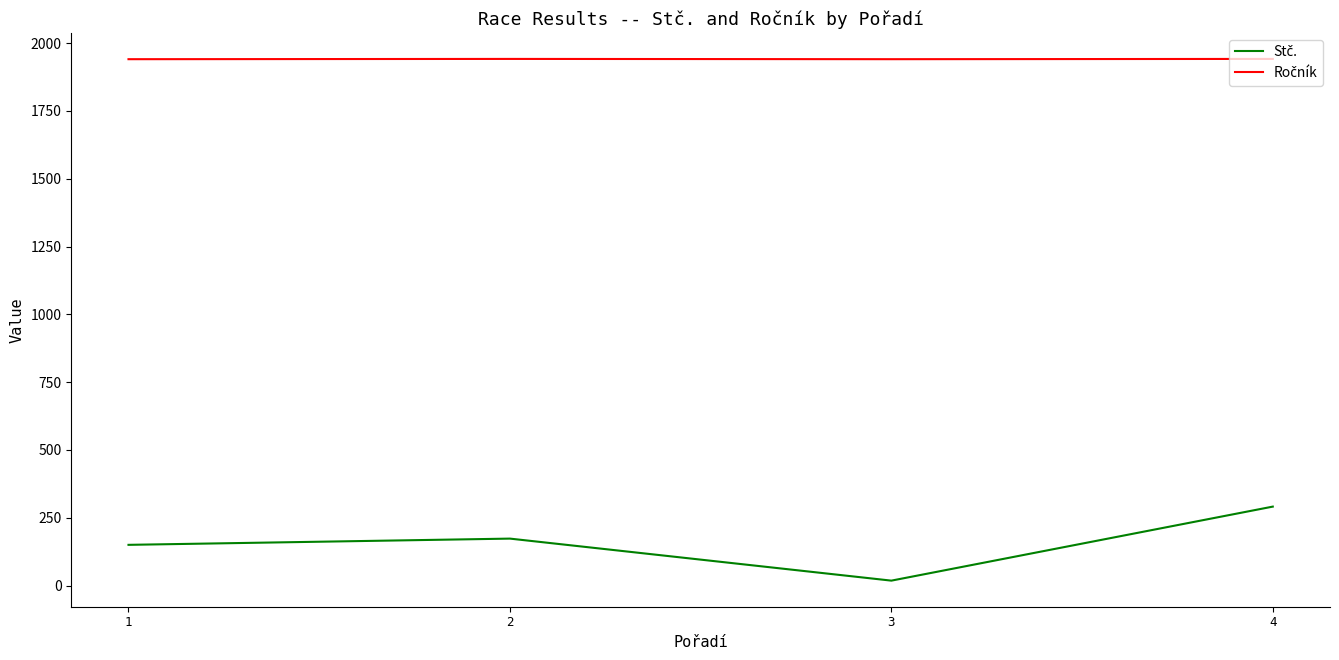

Count the number of categories in the chart.

4